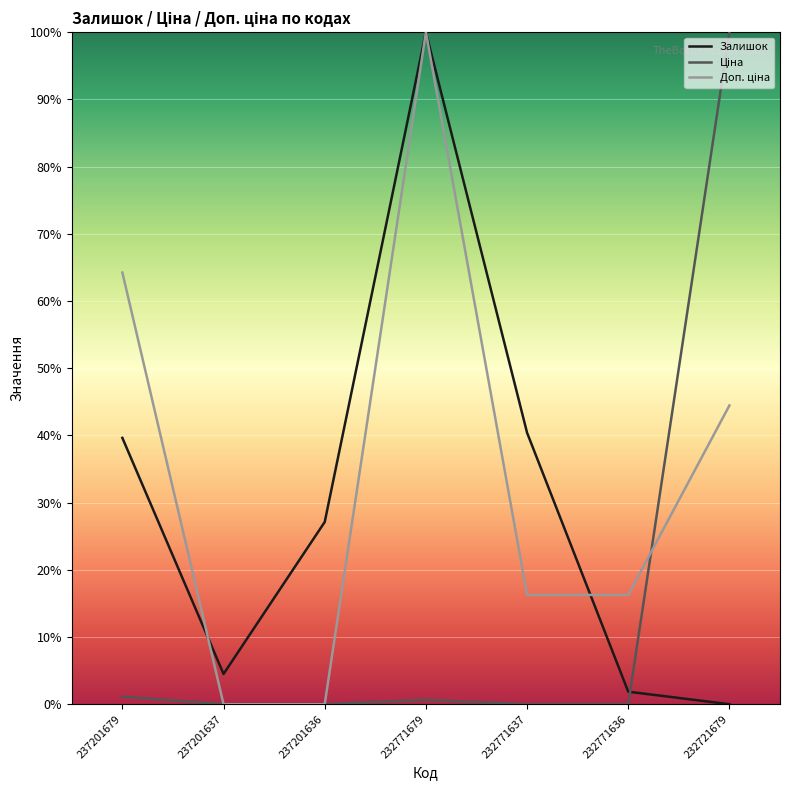

Which category has the lowest value in the Доп. ціна series?

237201637